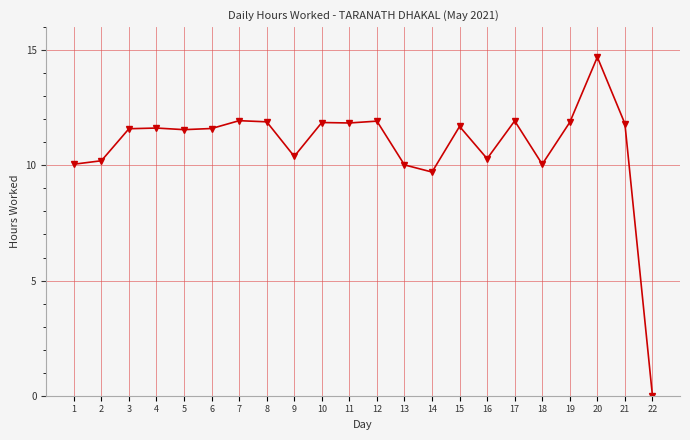

Does the chart have visible grid lines?

Yes